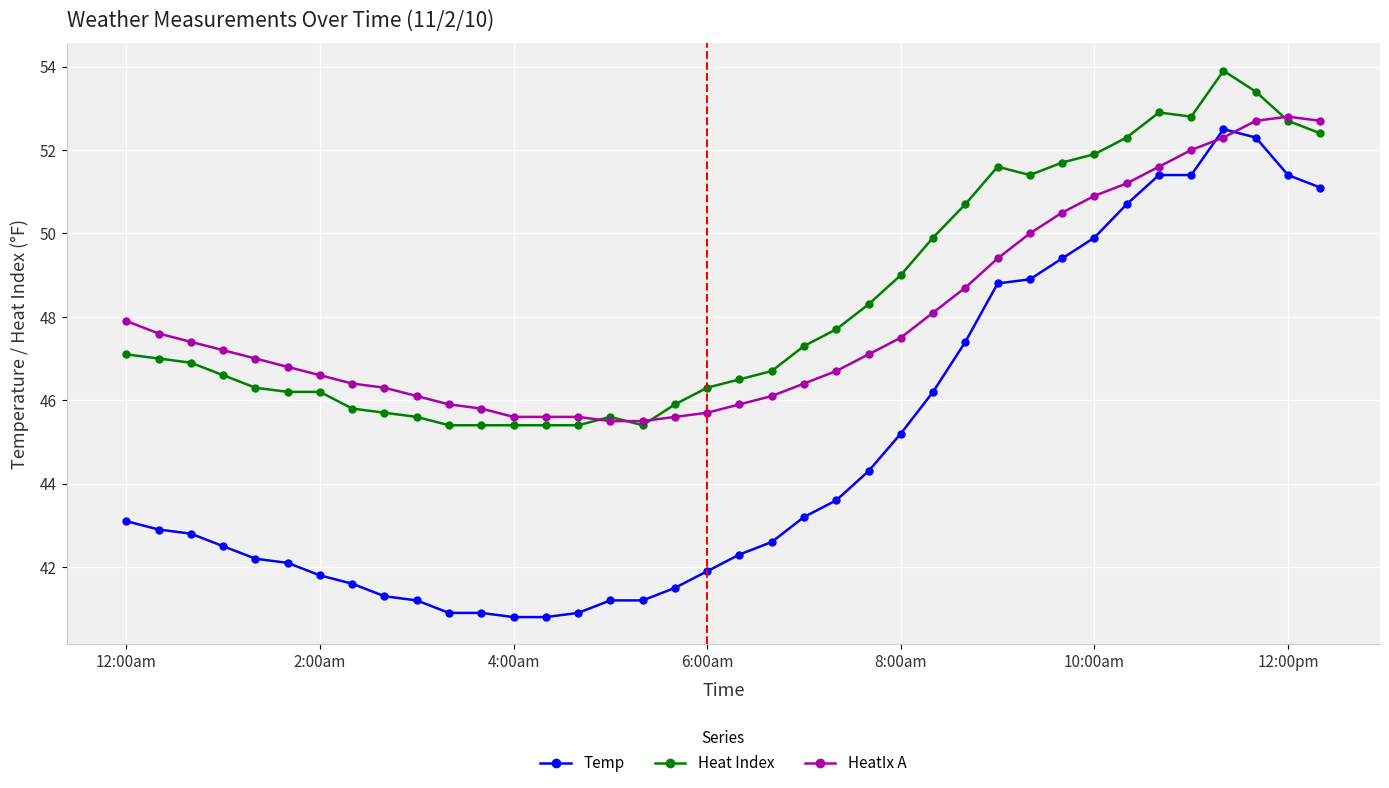

True or false: Heat Index has more than 2 interior local peaks.

True